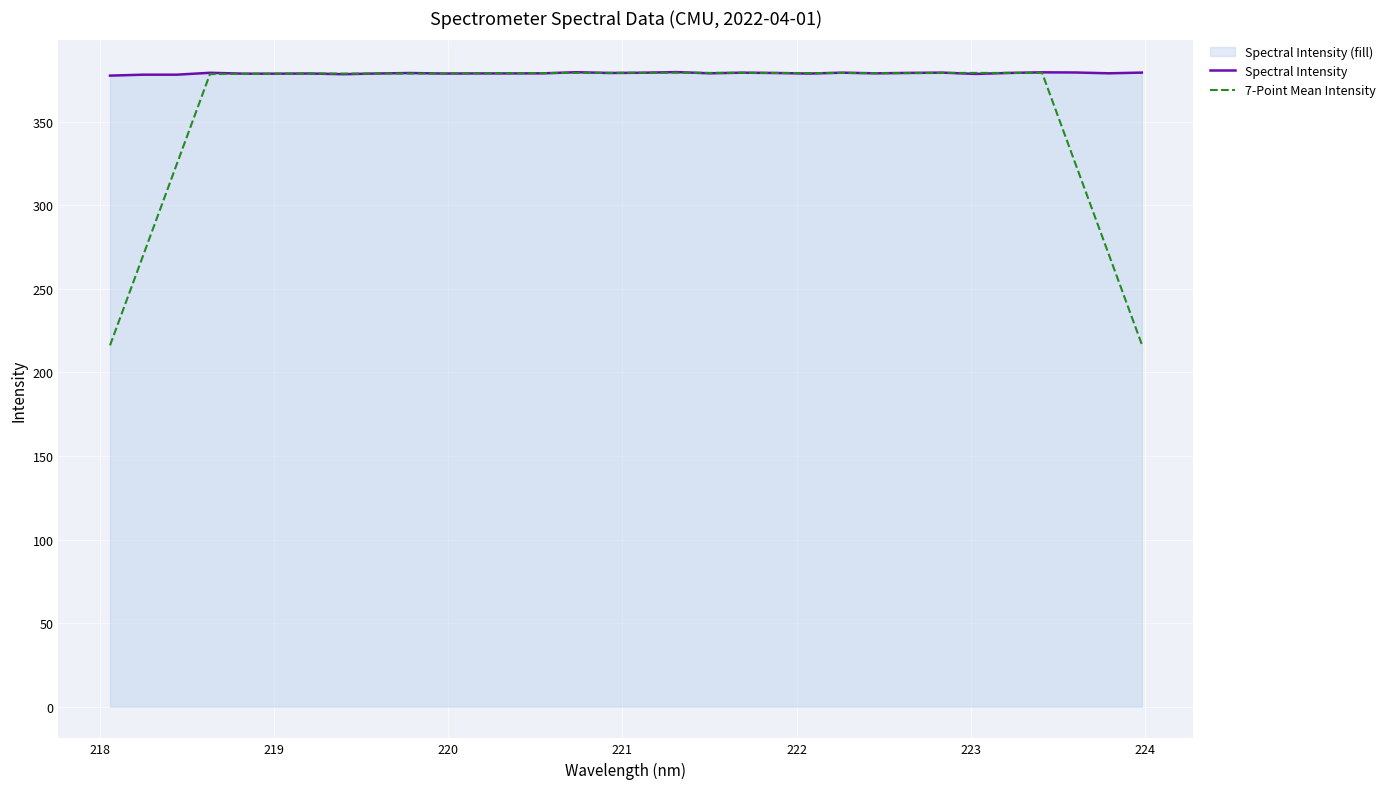

Which series ends up on top after the final intersection of Spectral Intensity and 7-Point Mean Intensity?

Spectral Intensity